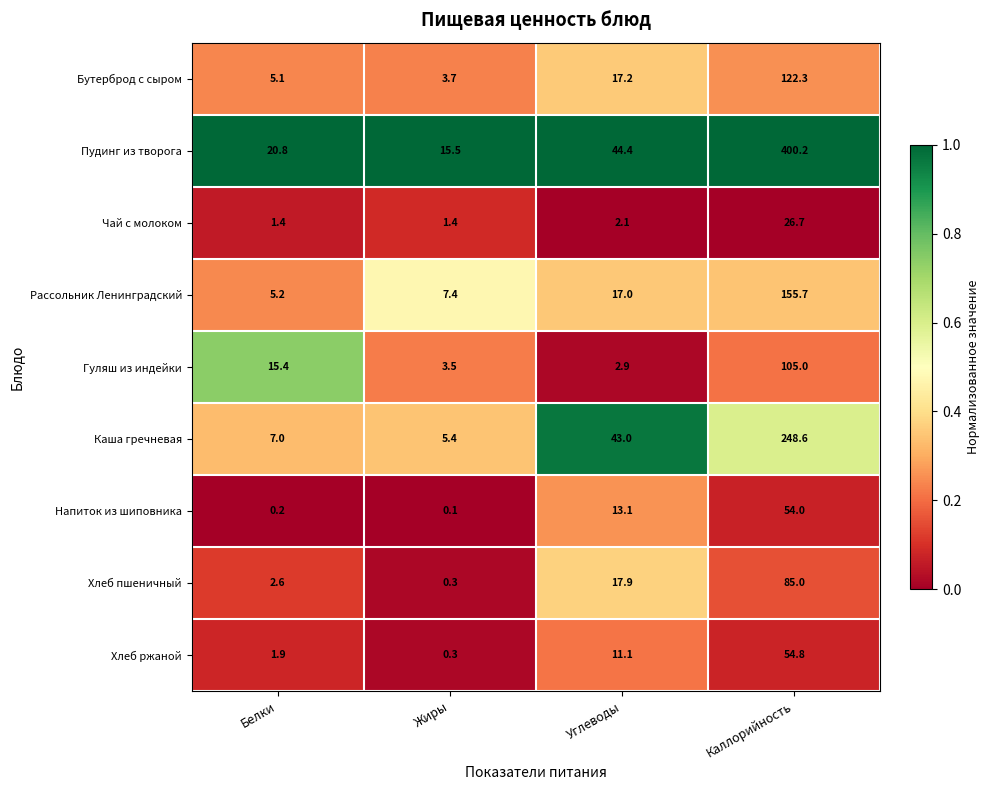

What is the maximum value for Хлеб пшеничный?

85.0